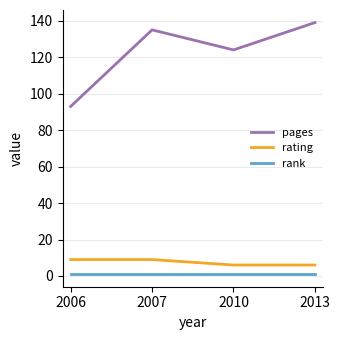

How many interior local peaks does the pages series have?

1